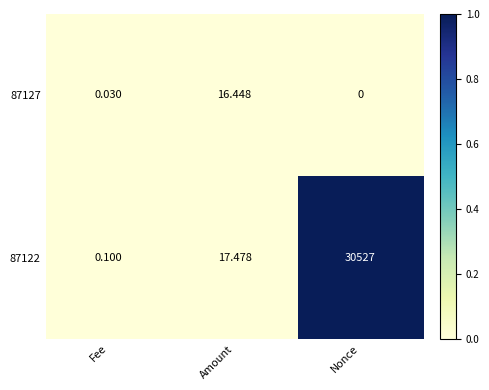

At Nonce, list the series in order from largest to smallest.

87122, 87127